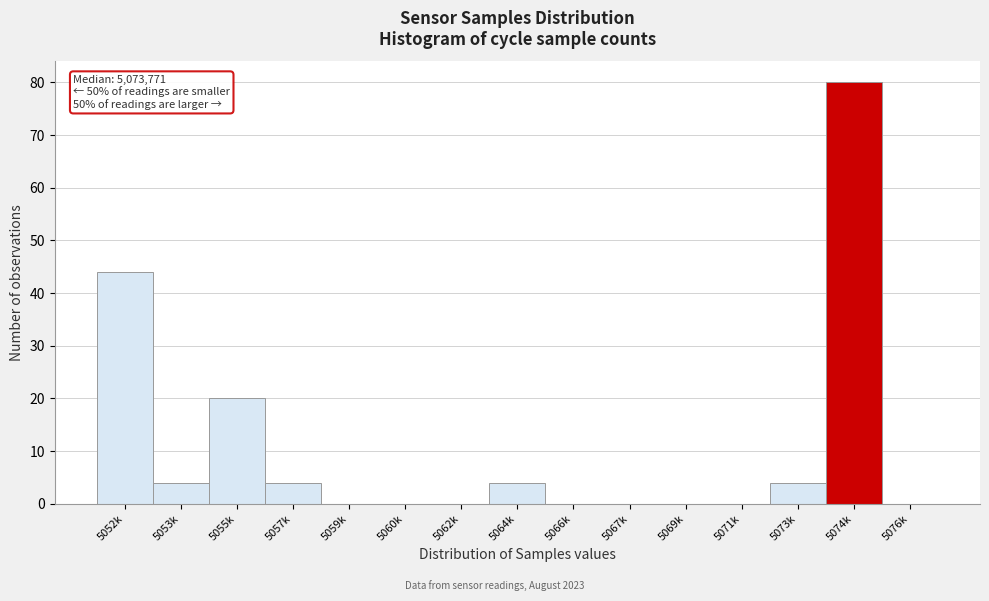

Reading left to right, extract all data points from this chart.

5052k=44	5053k=4	5055k=20	5057k=4	5059k=0	5060k=0	5062k=0	5064k=4	5066k=0	5067k=0	5069k=0	5071k=0	5073k=4	5074k=80	5076k=0